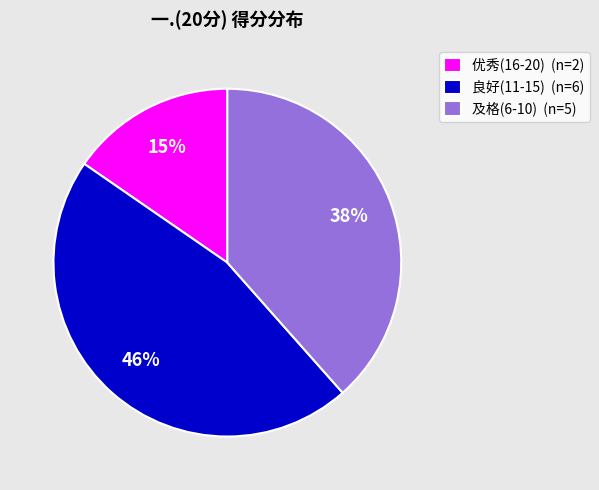

Between 优秀(16-20) (n=2) and 良好(11-15) (n=6), which is larger?

良好(11-15) (n=6)